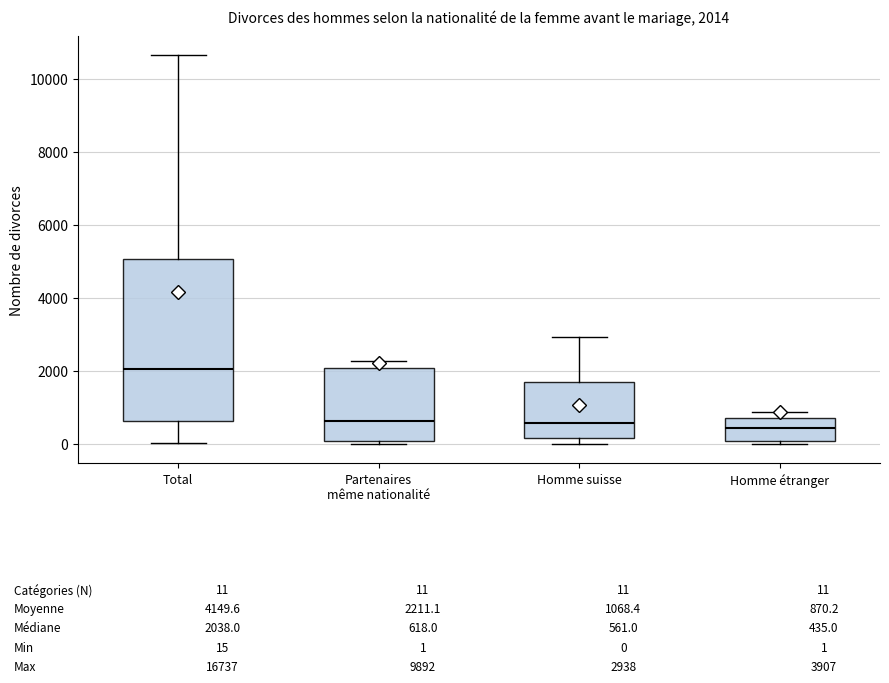

Which box has the highest median line?

Total